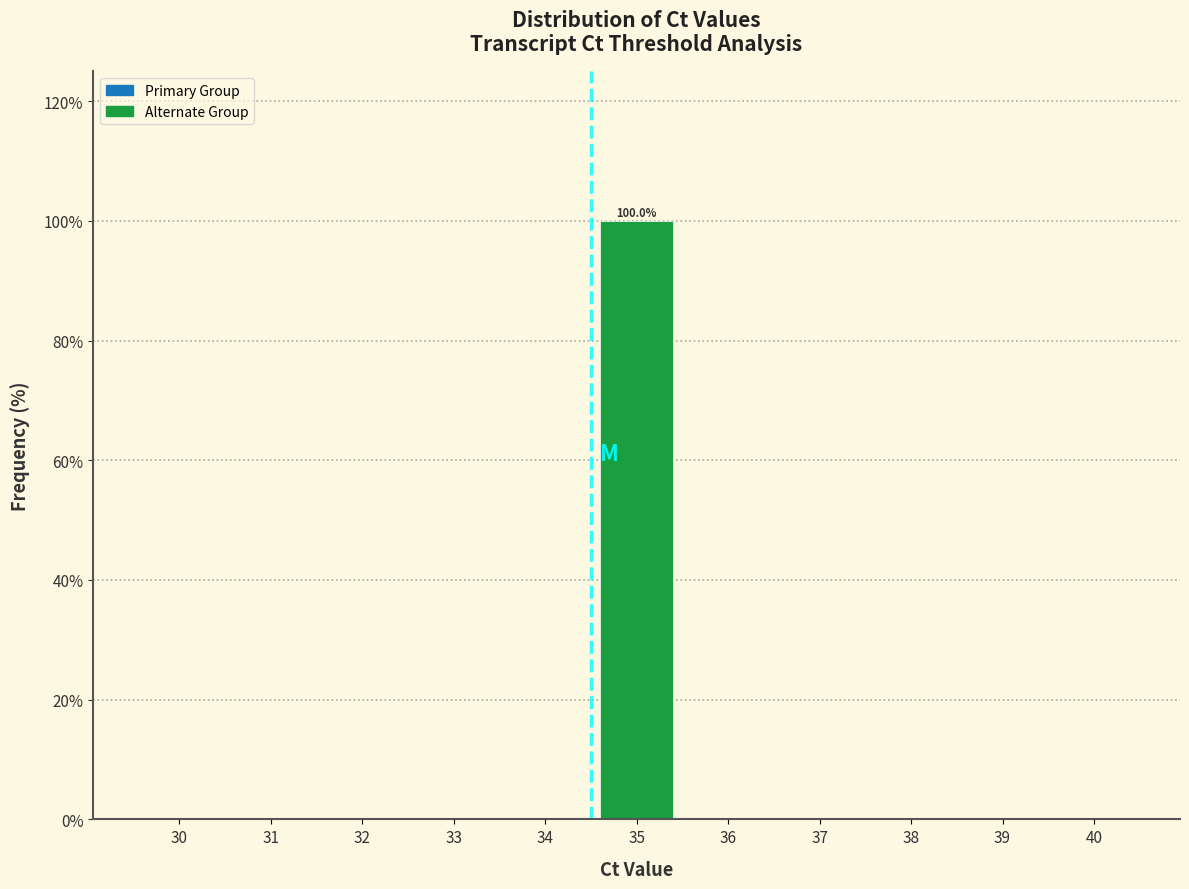

Reading left to right, what are all the values shown in this chart?

30=0	31=0	32=0	33=0	34=0	35=100	36=0	37=0	38=0	39=0	40=0